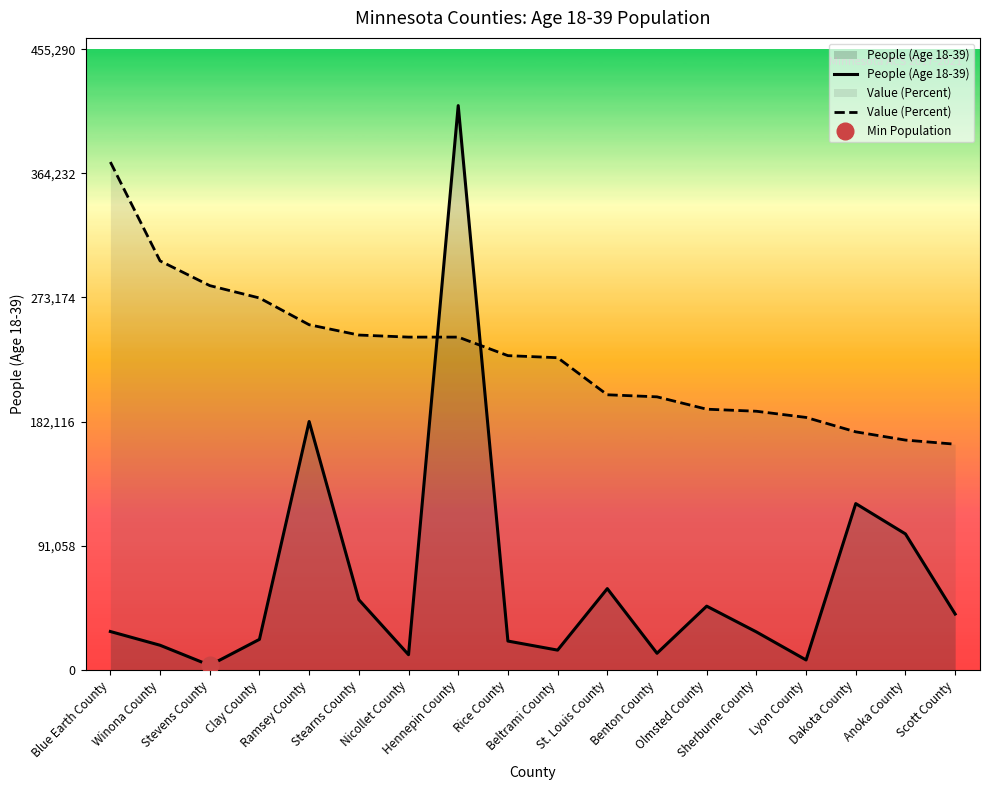

List the labels in order of People (Age 18-39) value, largest first.

Hennepin County, Ramsey County, Dakota County, Anoka County, St. Louis County, Stearns County, Olmsted County, Scott County, Blue Earth County, Sherburne County, Clay County, Rice County, Winona County, Beltrami County, Benton County, Nicollet County, Lyon County, Stevens County